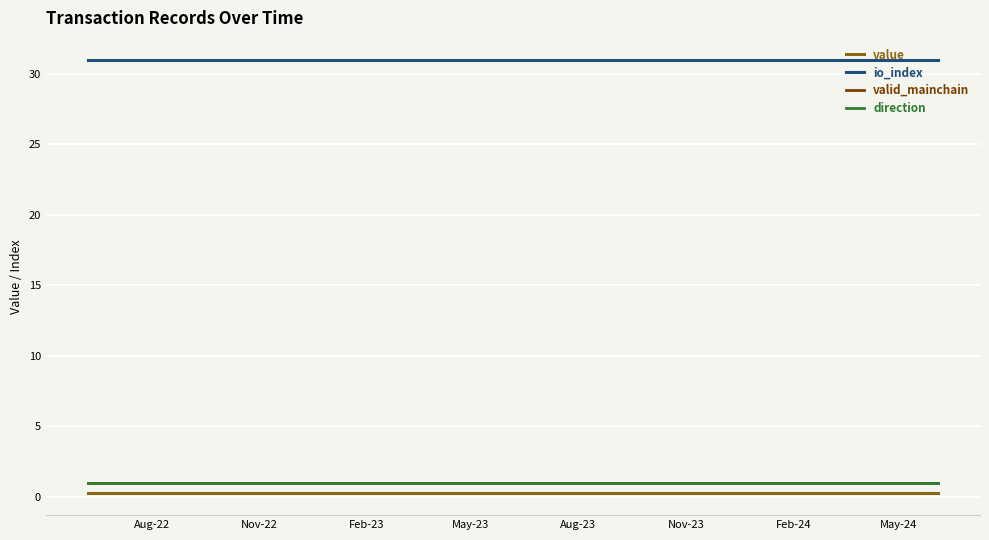

True or false: io_index and value intersect in this chart.

False